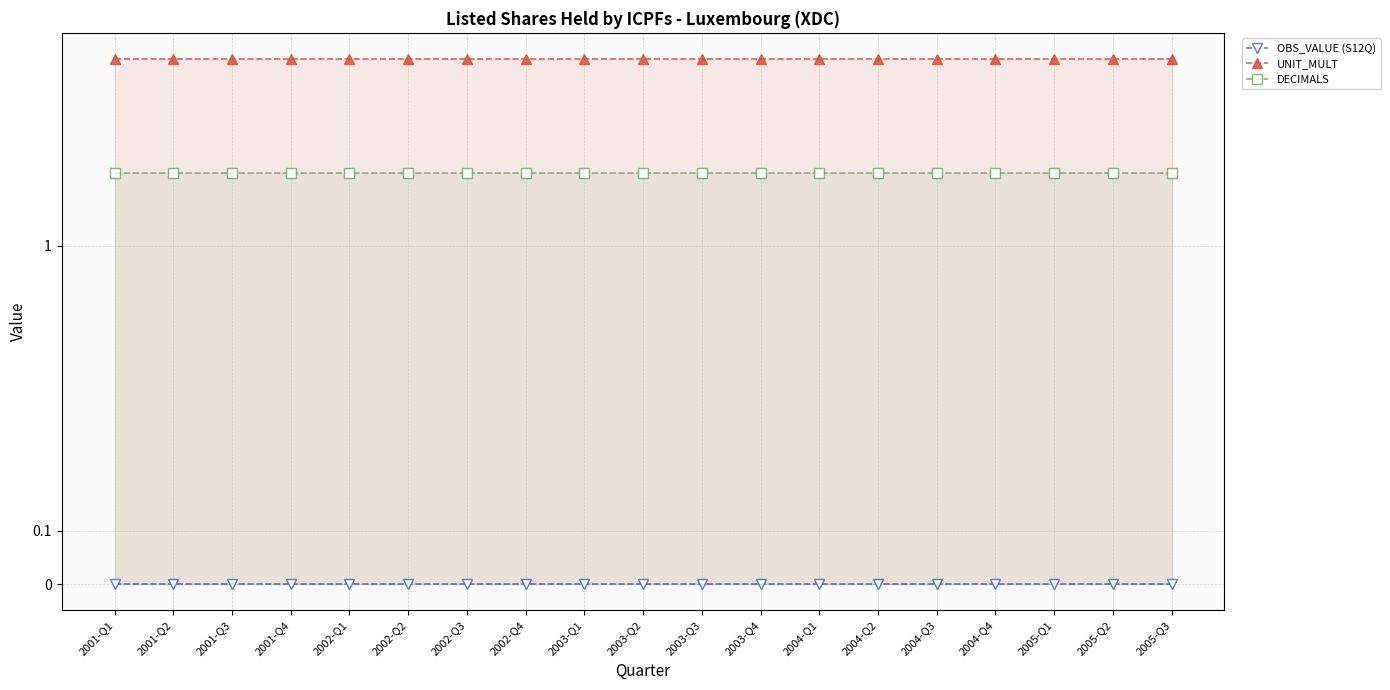

How many lines are shown in the chart?

3